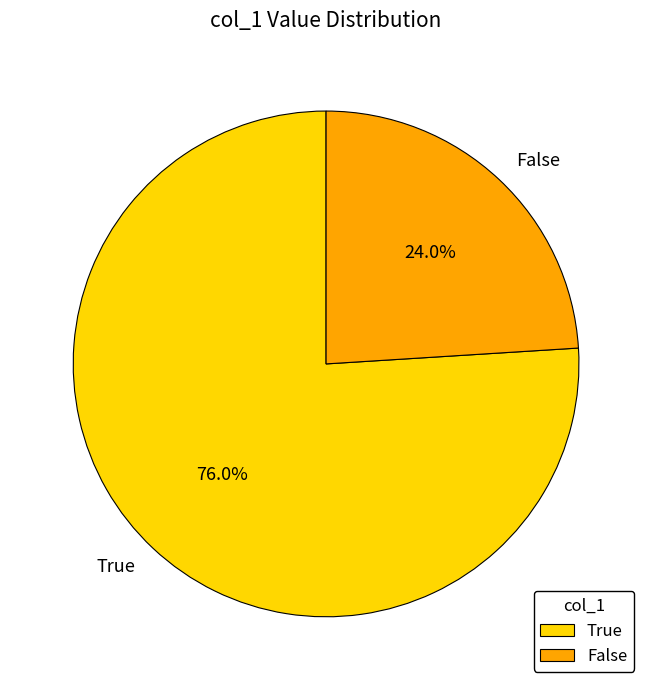

Count the number of slices in the pie.

2